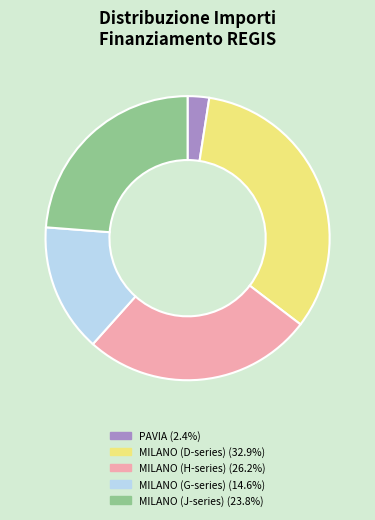

Is there any slice that represents more than half of the pie?

No